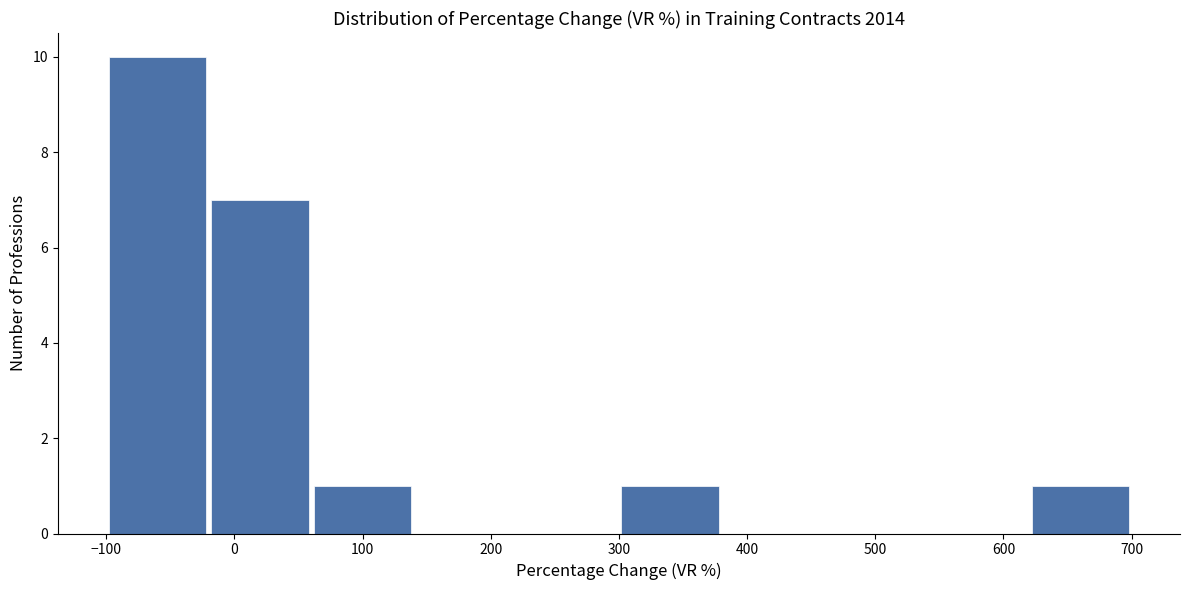

Reading left to right, transcribe this chart: for each bar, give the range it covers on the x-axis and its height. The values are not printed on the chart, so give them approximately, as read against the axis.

-100 to -20: 10
-20 to 60: 7
60 to 140: 1
140 to 220: 0
220 to 300: 0
300 to 380: 1
380 to 460: 0
460 to 540: 0
540 to 620: 0
620 to 700: 1